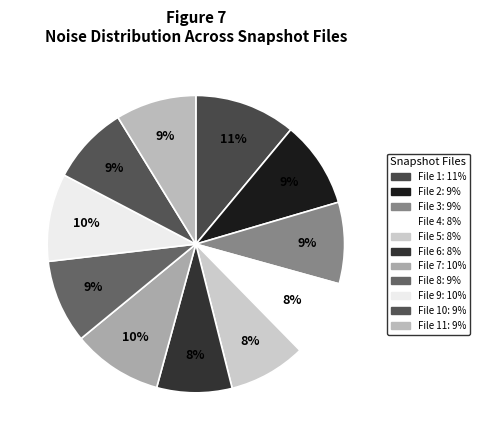

How many slices are in this pie chart?

11